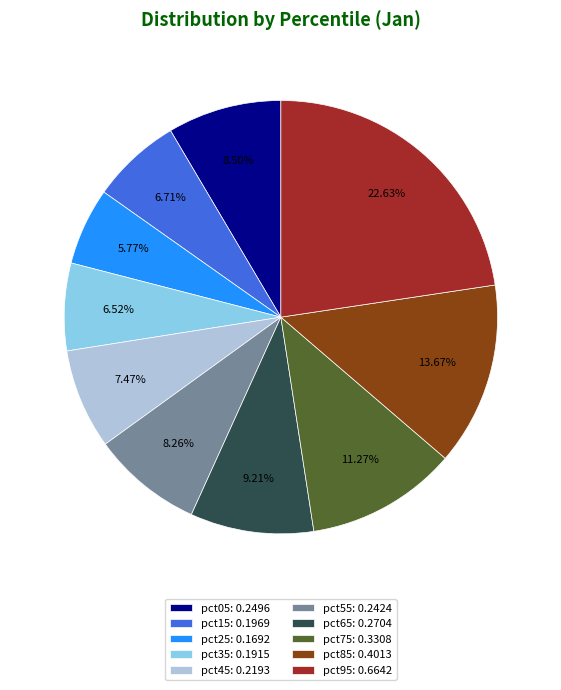

To the nearest percent, what is the difference between the largest and smallest slice percentages?

17%